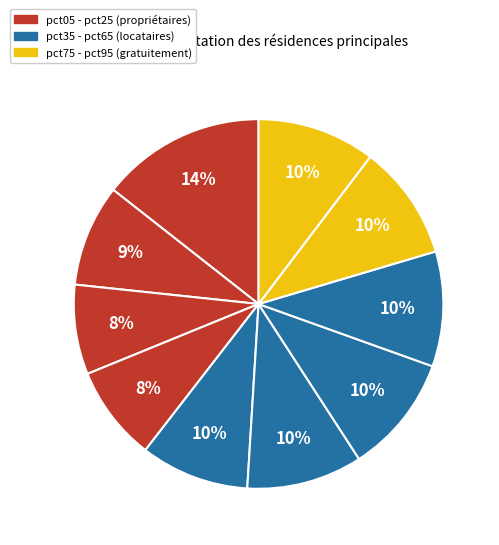

What is the largest slice in the pie chart?

pct05